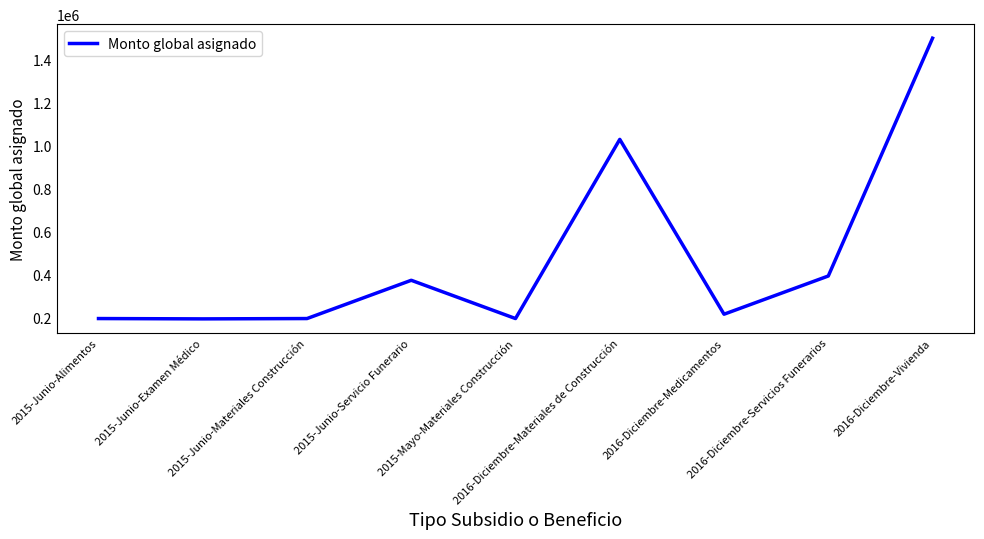

The chart shows a value of 89140 at 2016-Diciembre-Medicamentos. True or false?

False